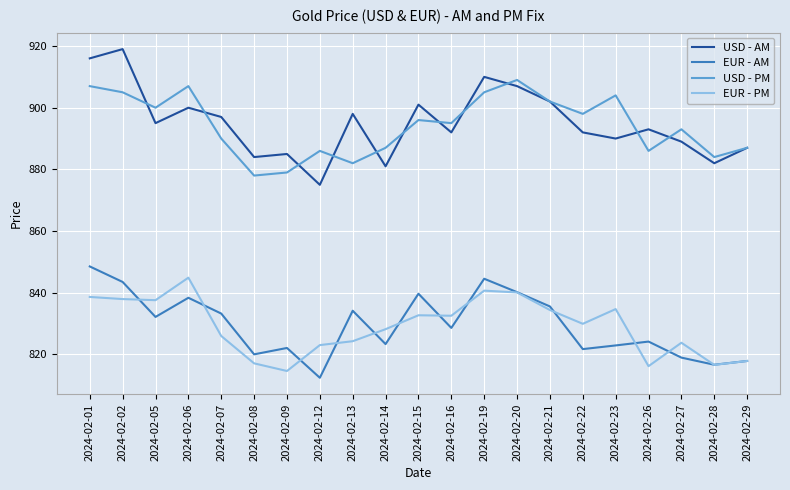

What are all the series names shown in the legend?

USD - AM, EUR - AM, USD - PM, EUR - PM